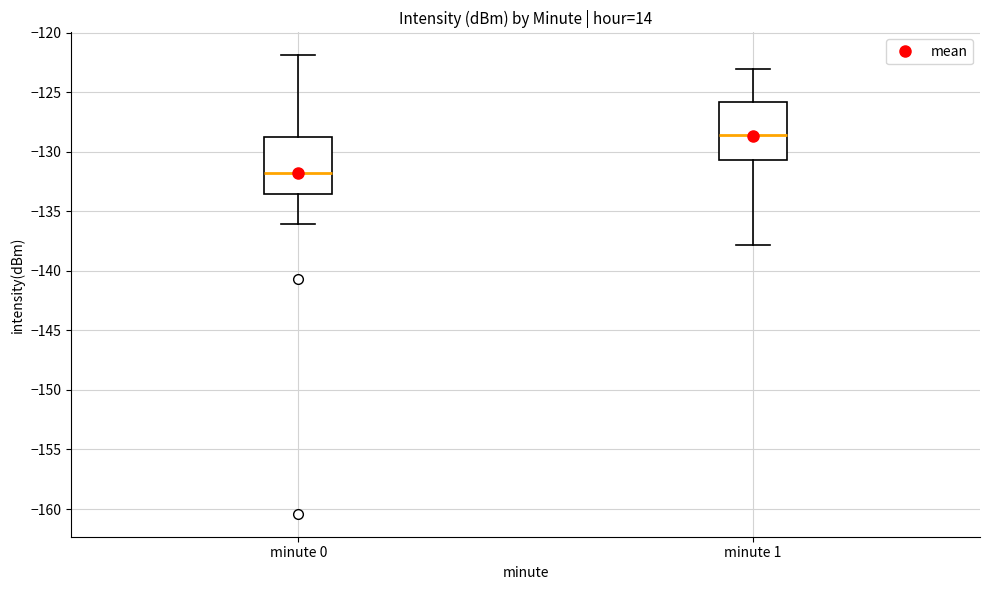

Where does the upper whisker of the box for minute 0 end on the y-axis? The values are not printed on the chart, so give them approximately, as read against the axis.

-122.0